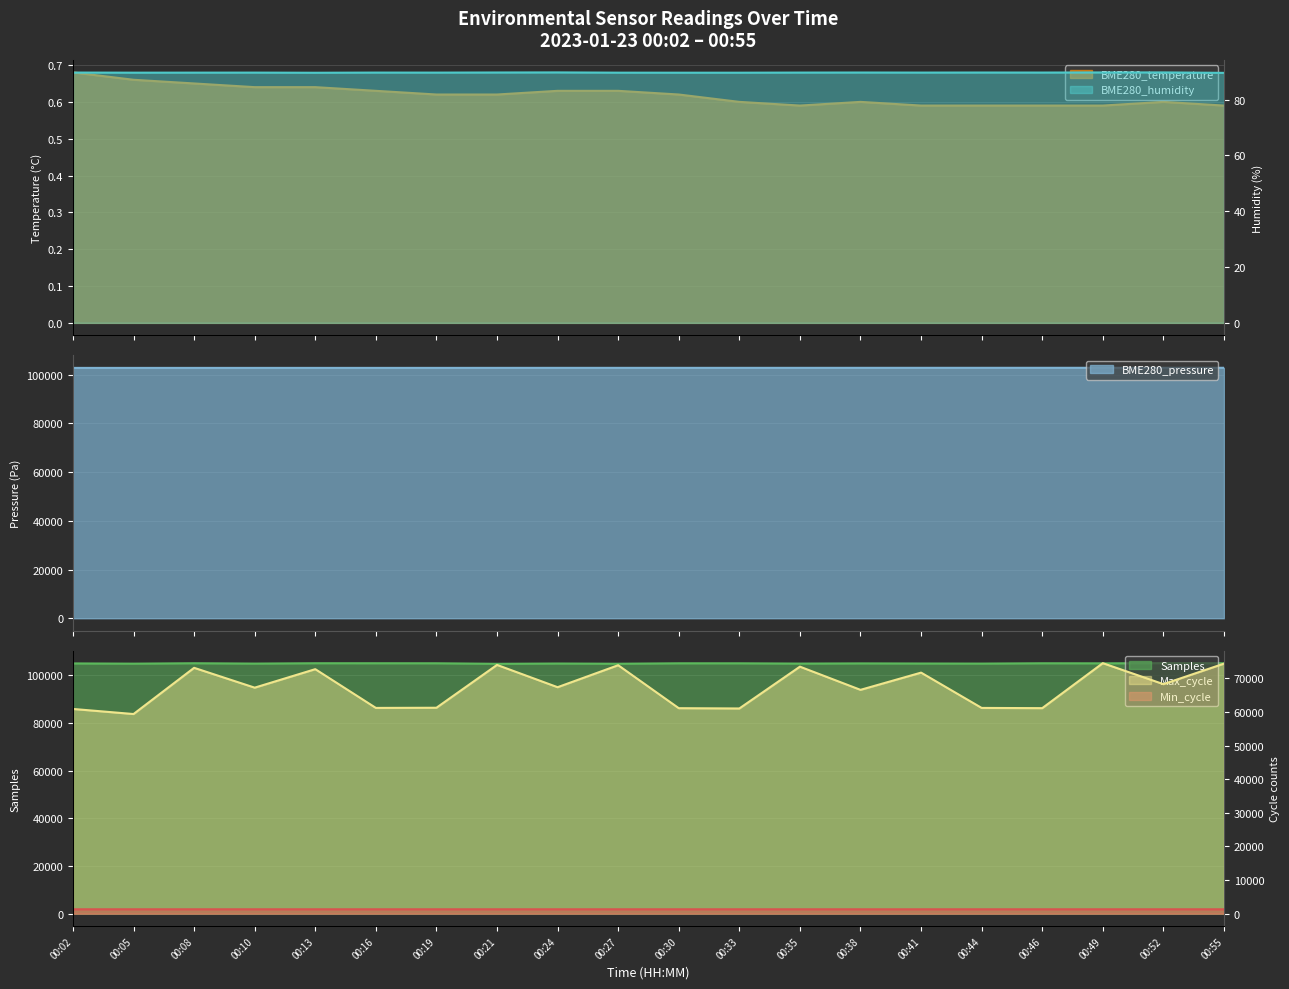

At which label does Max_cycle first exceed 67399?

00:08